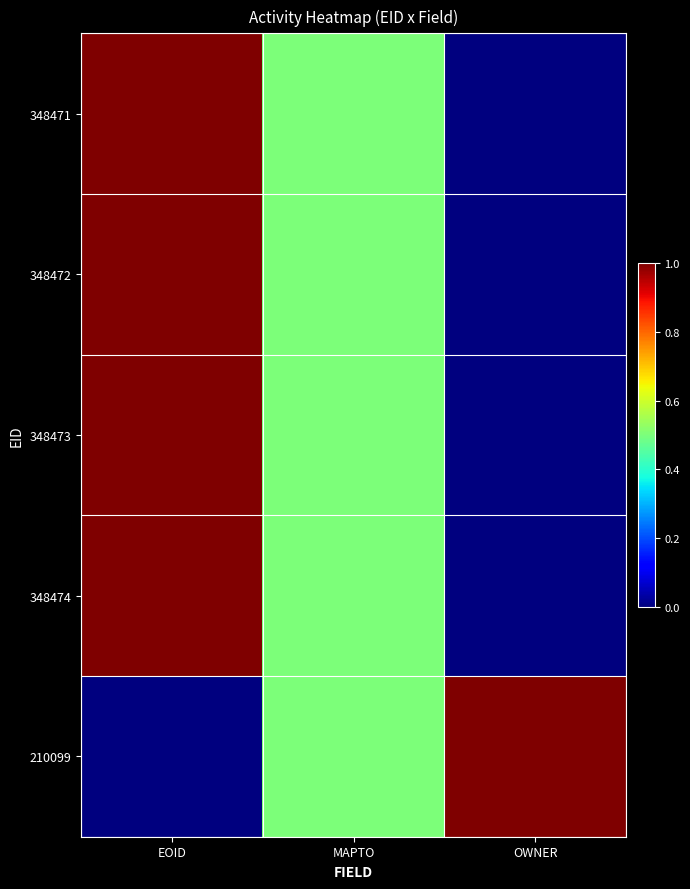

At how many categories does at least one series exceed 0?

3